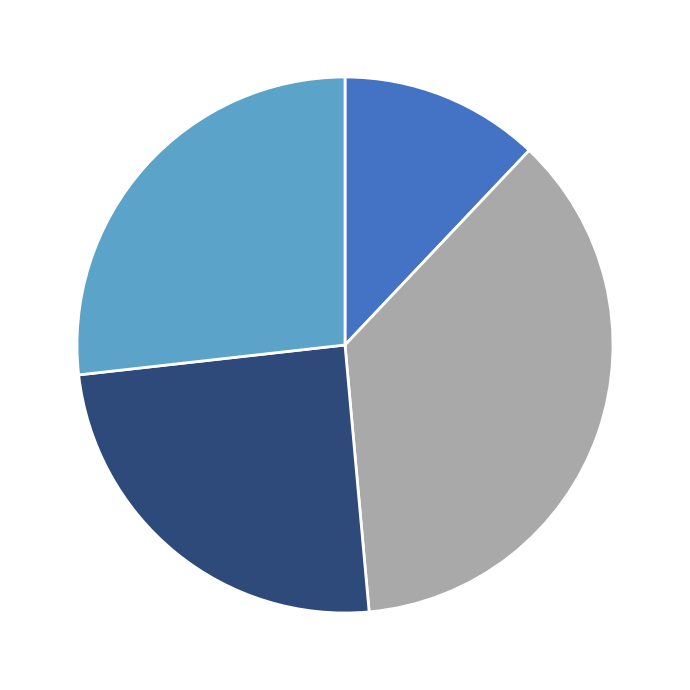

Is there a majority slice in this chart?

No